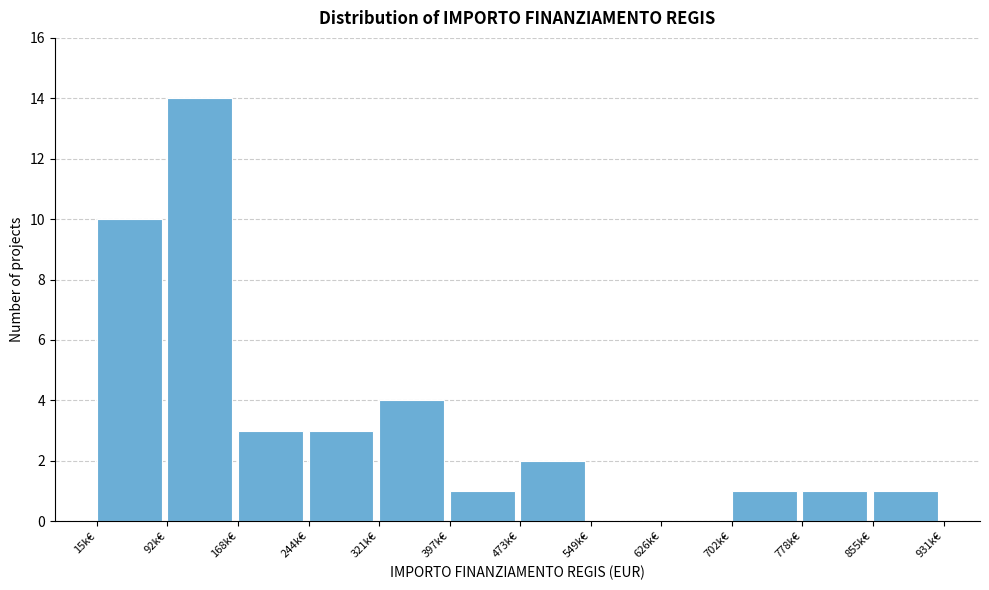

Reading right to left, list all the values displayed in this chart.

855k€=1	778k€=1	702k€=1	626k€=0	549k€=0	473k€=2	397k€=1	321k€=4	244k€=3	168k€=3	92k€=14	15k€=10